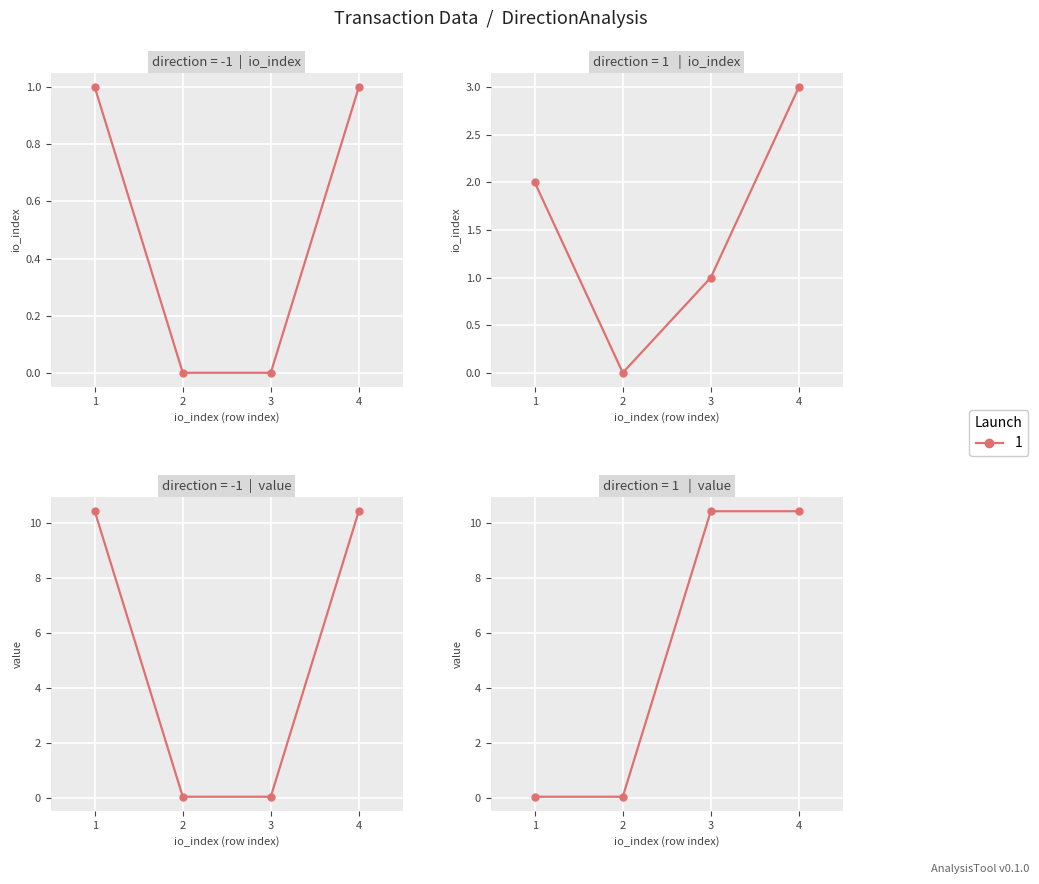

The value of io_index at -1 is 1.0. True or false?

True